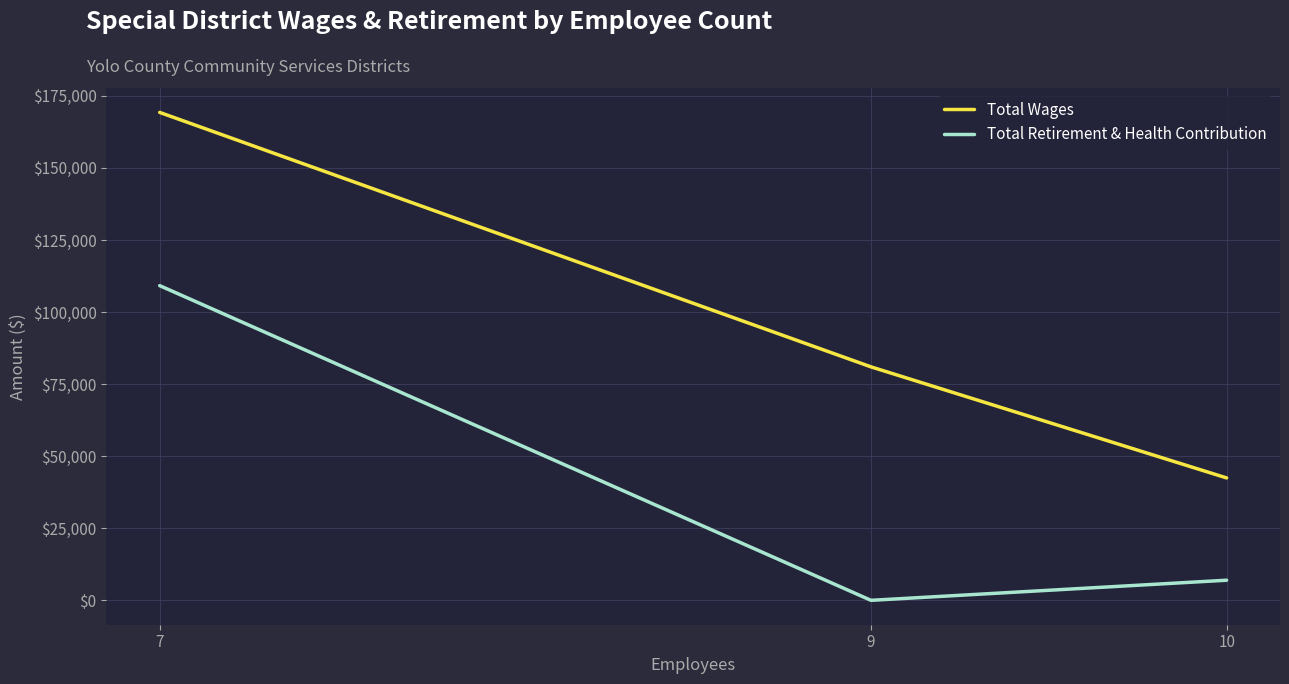

Reading left to right, list all the values displayed in this chart.

Total Wages: 169265	80990	42458
Total Retirement & Health Contribution: 109172	0	6976